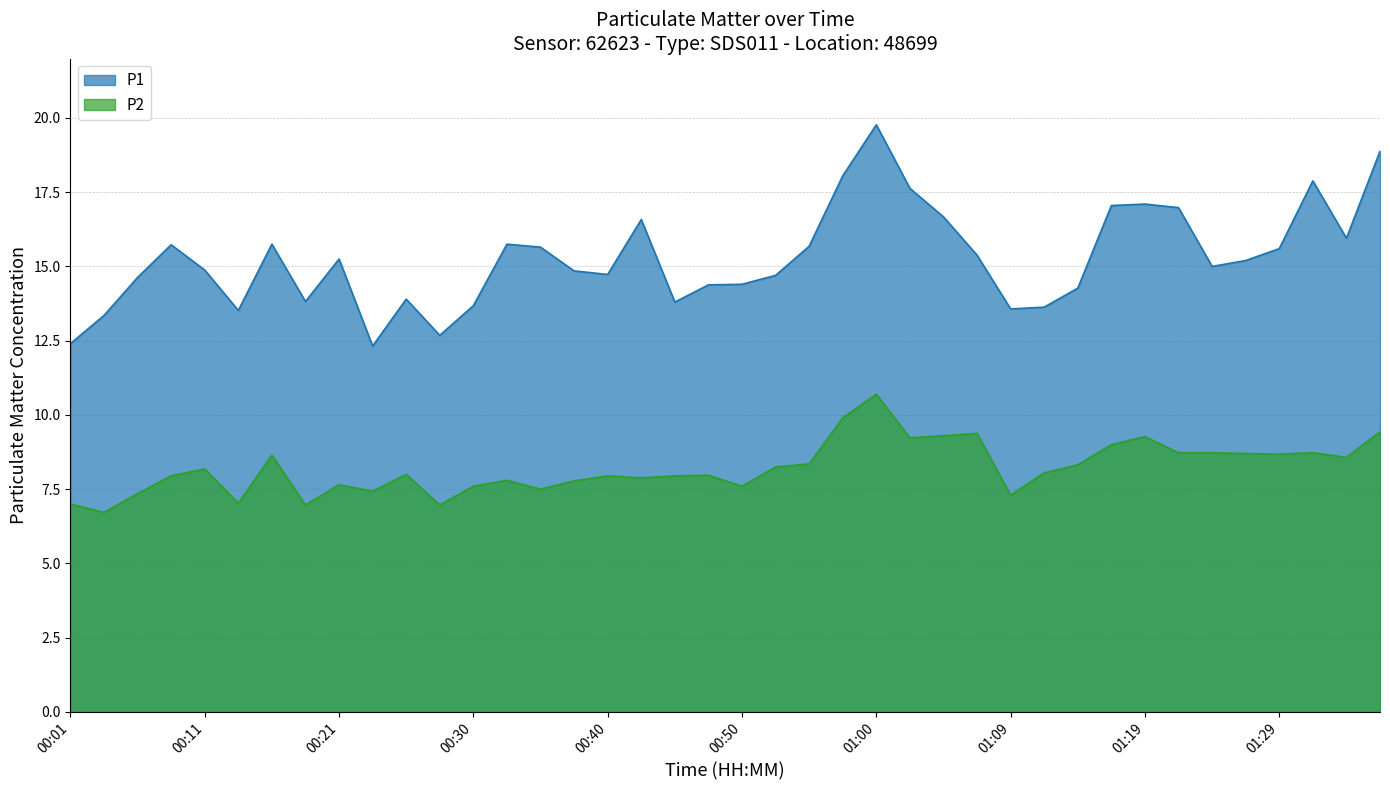

What is the label of the 21st point from the right?

00:47